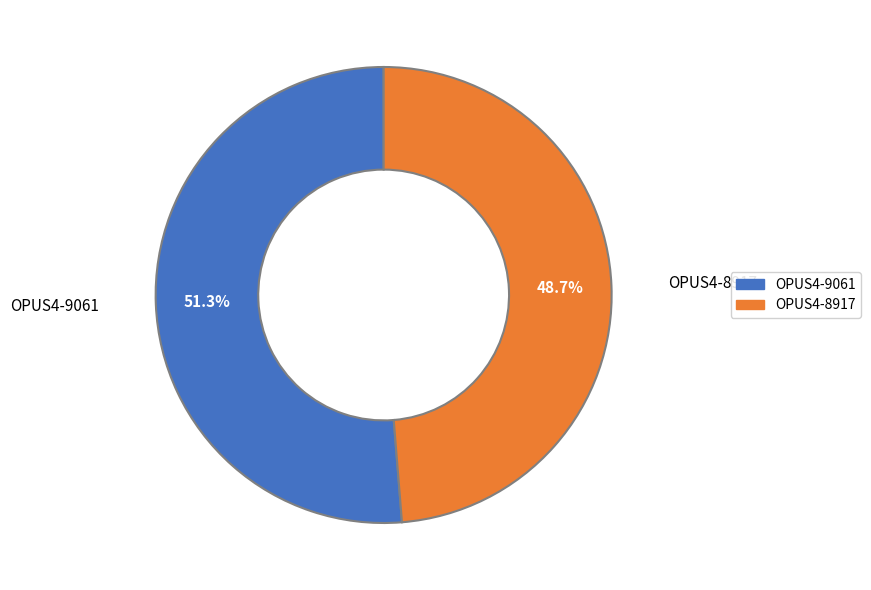

Is it true that OPUS4-8917 is 59% of the pie?

False